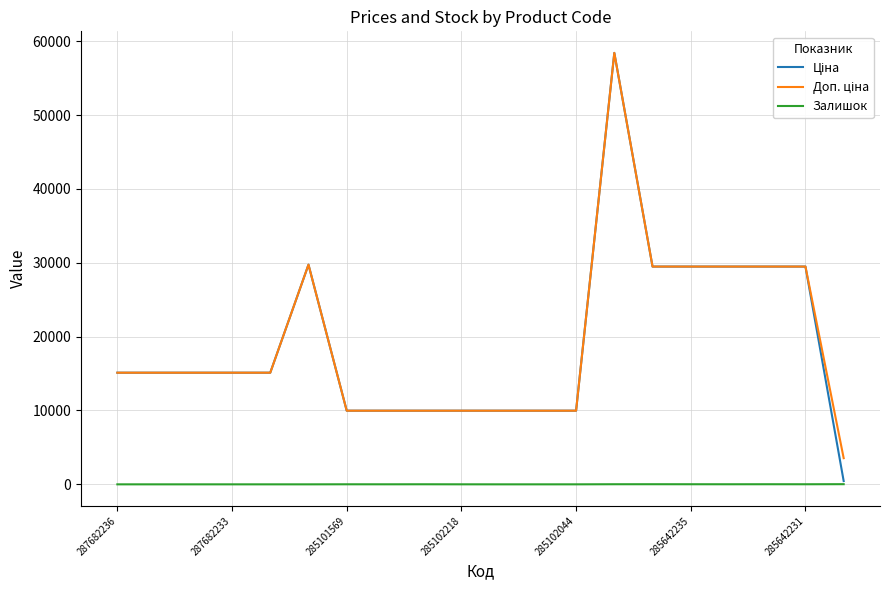

True or false: Доп. ціна and Залишок intersect in this chart.

False